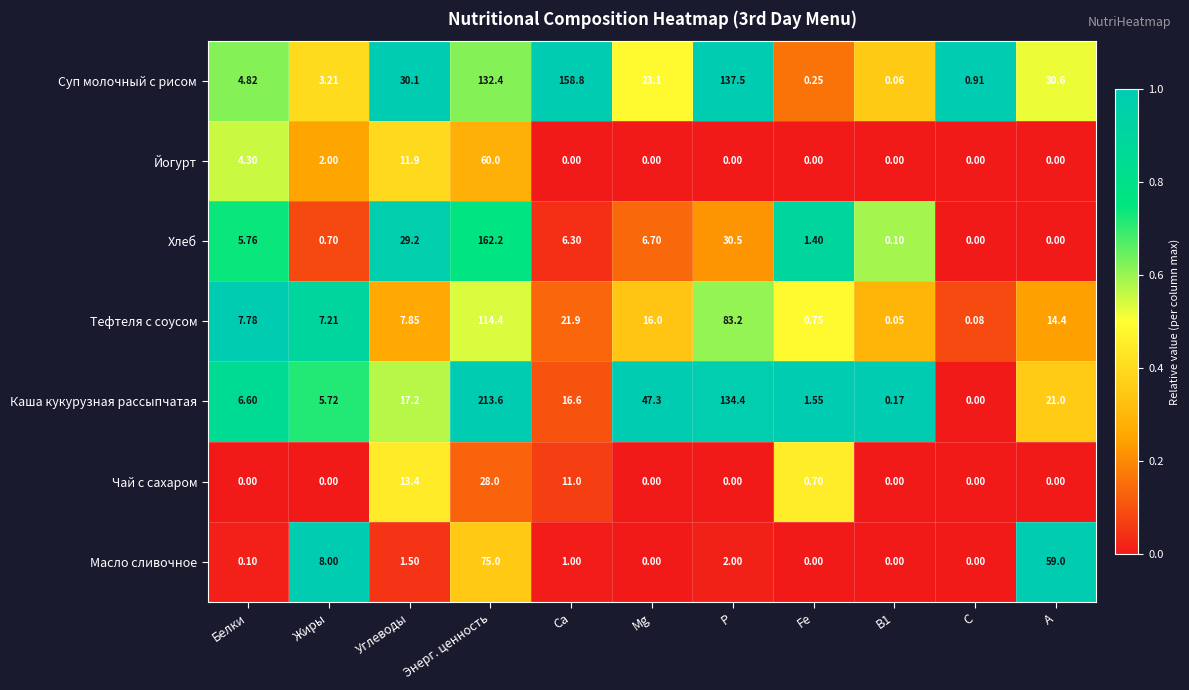

How many distinct data groups are displayed?

7